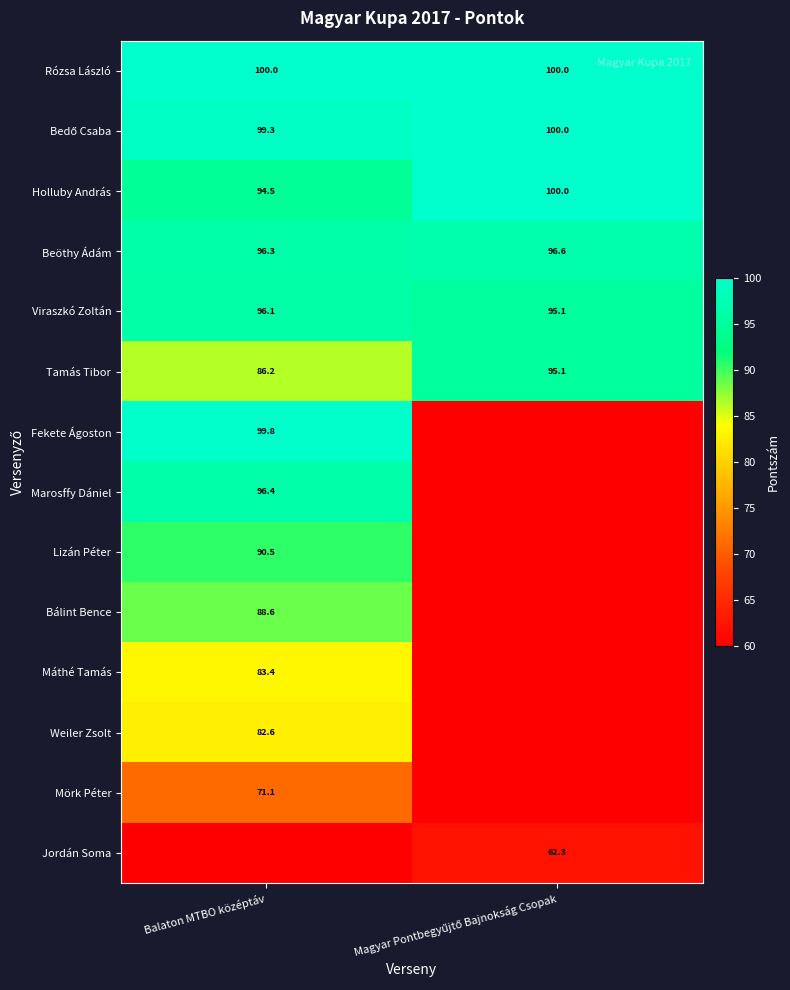

At which label is Holluby András closest to 97?

Balaton MTBO középtáv